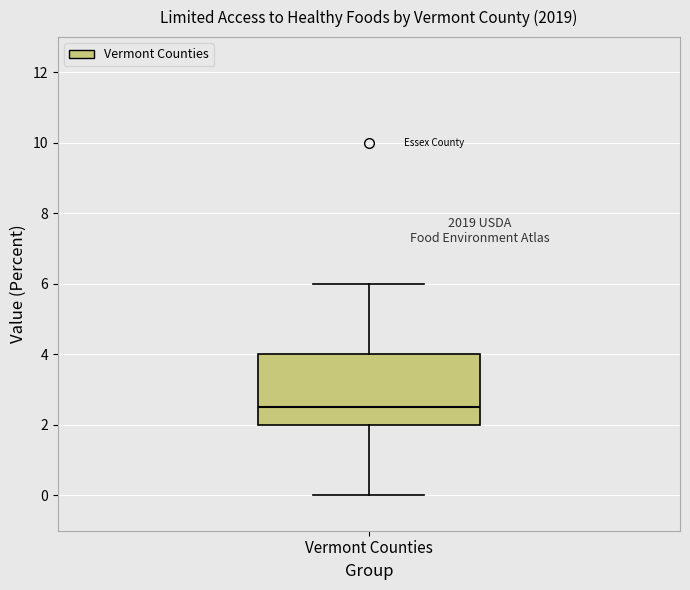

Transcribe this box plot: give where the median line is, the range the box spans, and where the two whiskers end, as read against the y-axis. The values are not printed on the chart, so give them approximately, as read against the axis.

median 2.6, box 2.0 to 4.0, whiskers 0.0 to 6.0